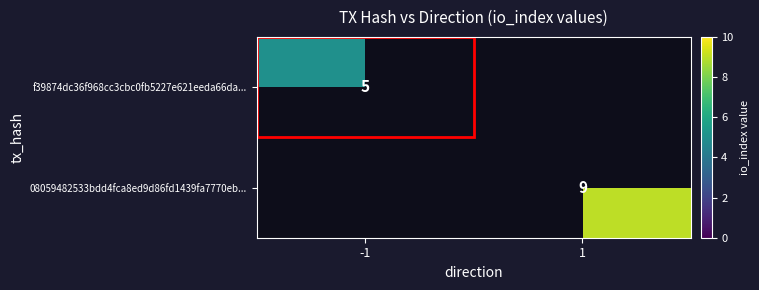

The f39874dc36f968cc3cbc0fb5227e621eeda66da... series shows 2 at -1. True or false?

False